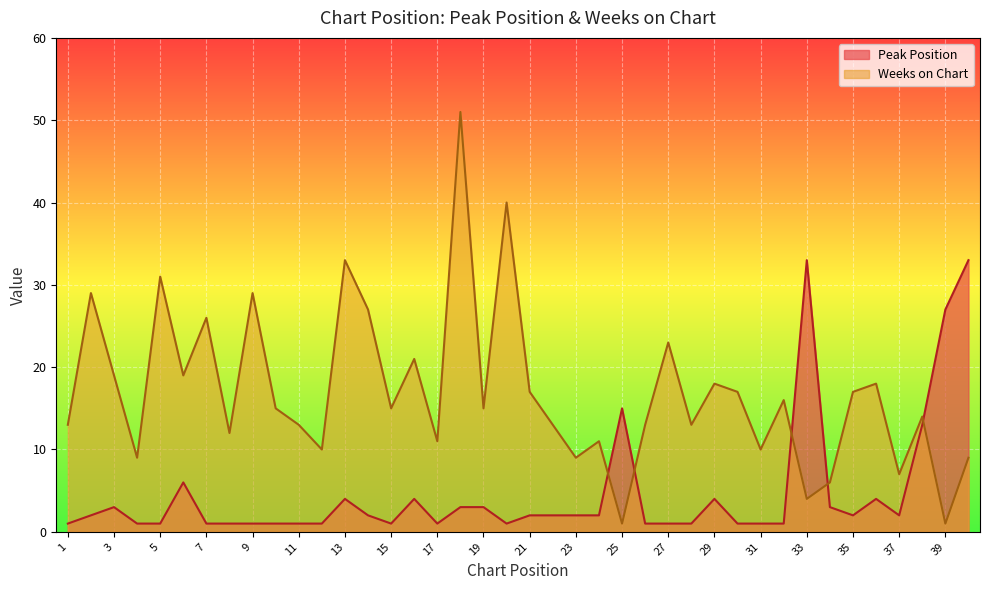

The value of Peak Position at 17 is 1. True or false?

True